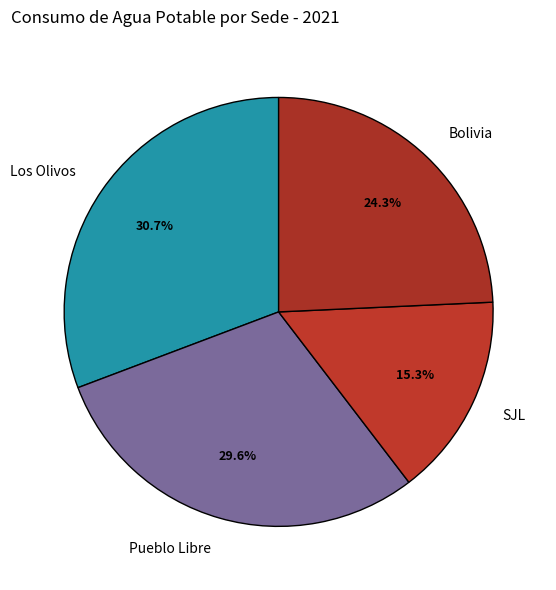

What is the largest slice in the pie chart?

Los Olivos